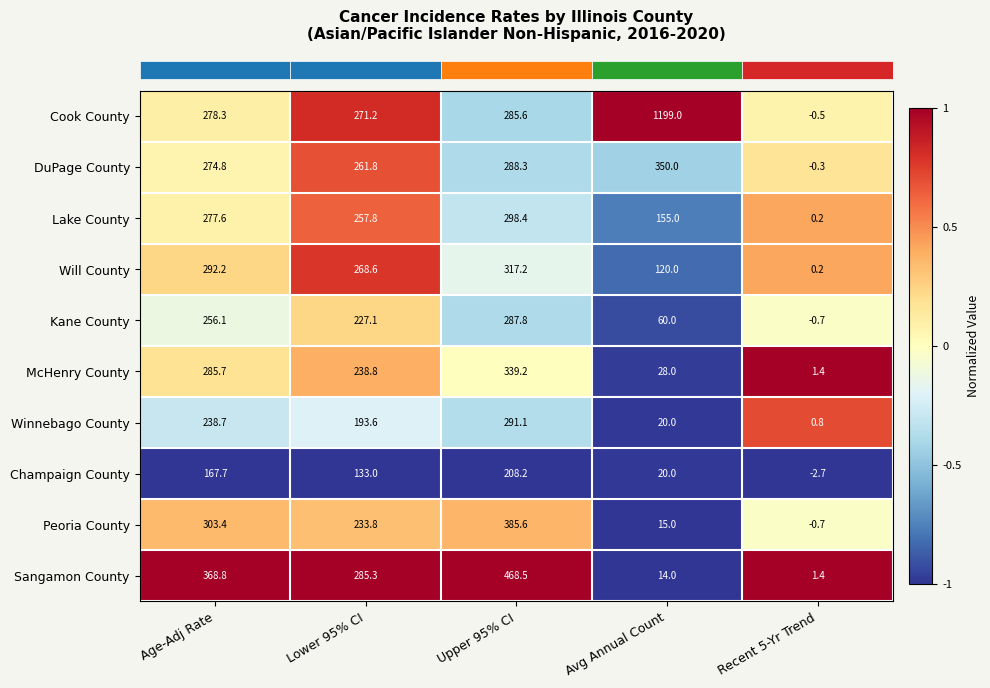

Where is Lake County nearest to the value 149?

Avg Annual Count